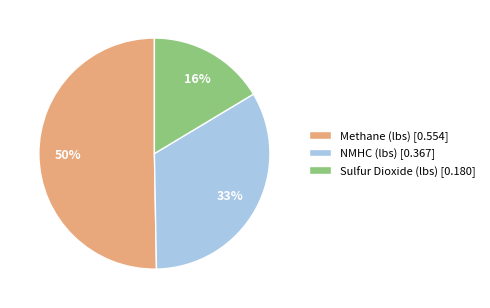

How many segments does this pie chart have?

3